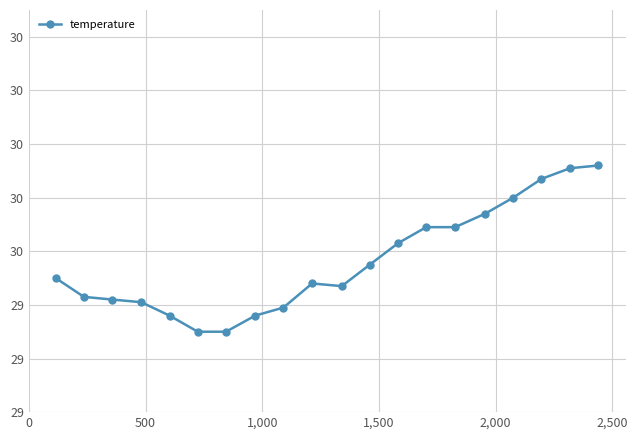

What is the sum of all values?

591.2